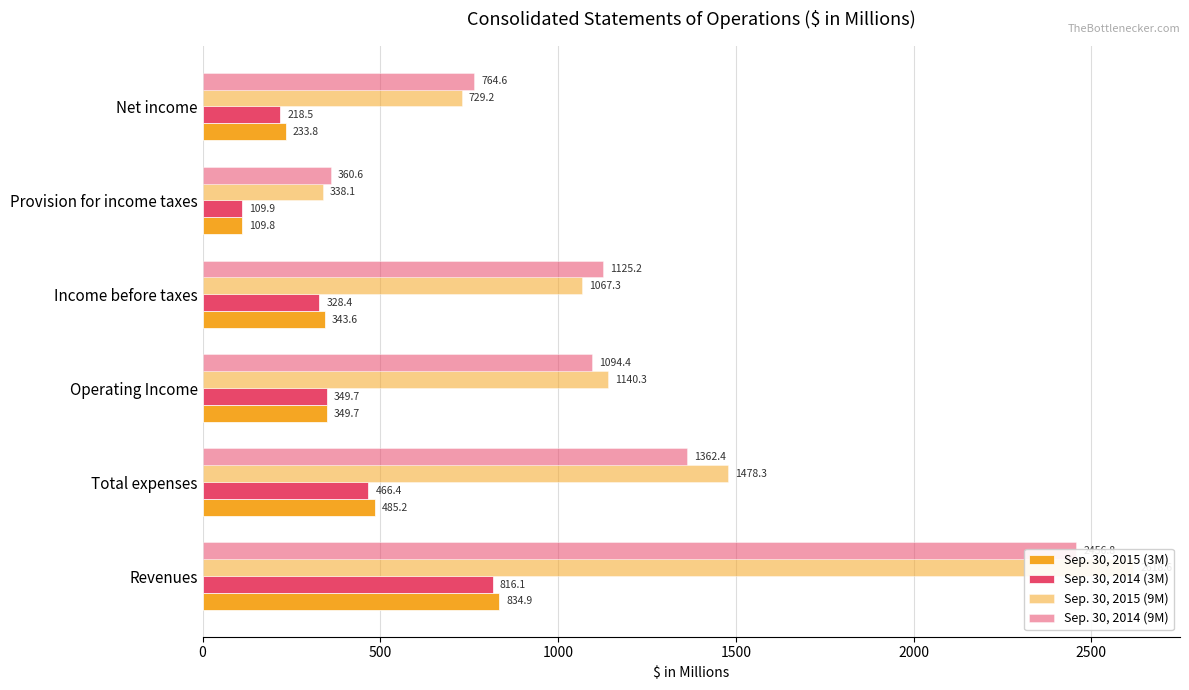

Read the Sep. 30, 2015 (9M) value at Operating Income.

1140.3